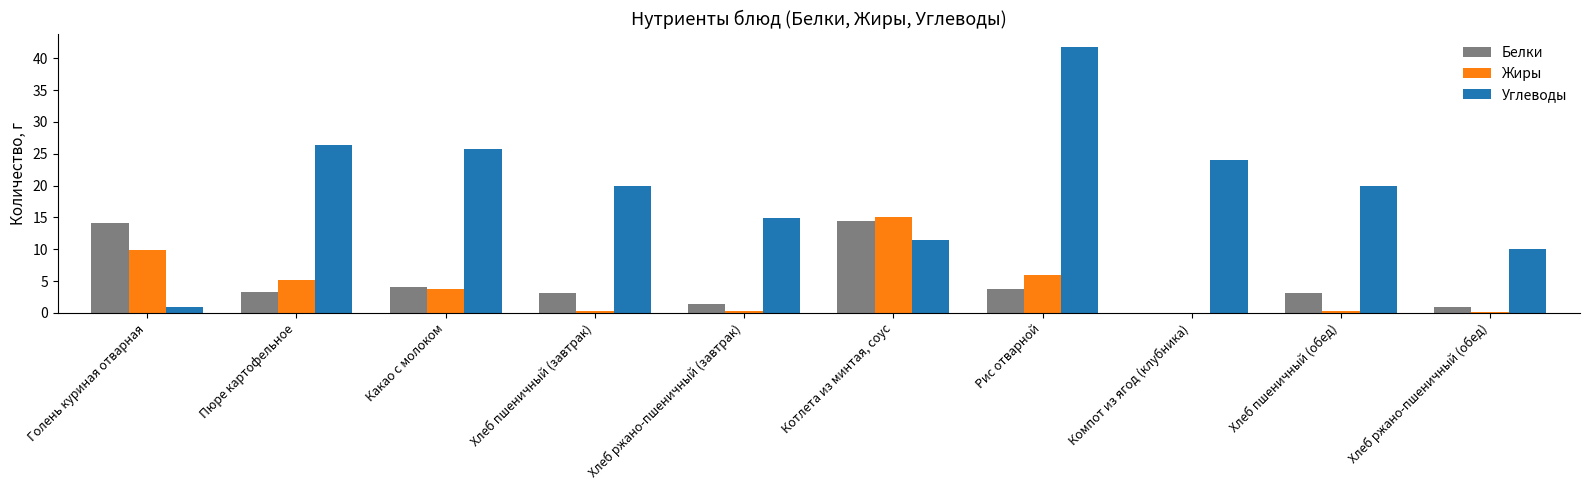

At which category is the sum across all series the highest?

Рис отварной